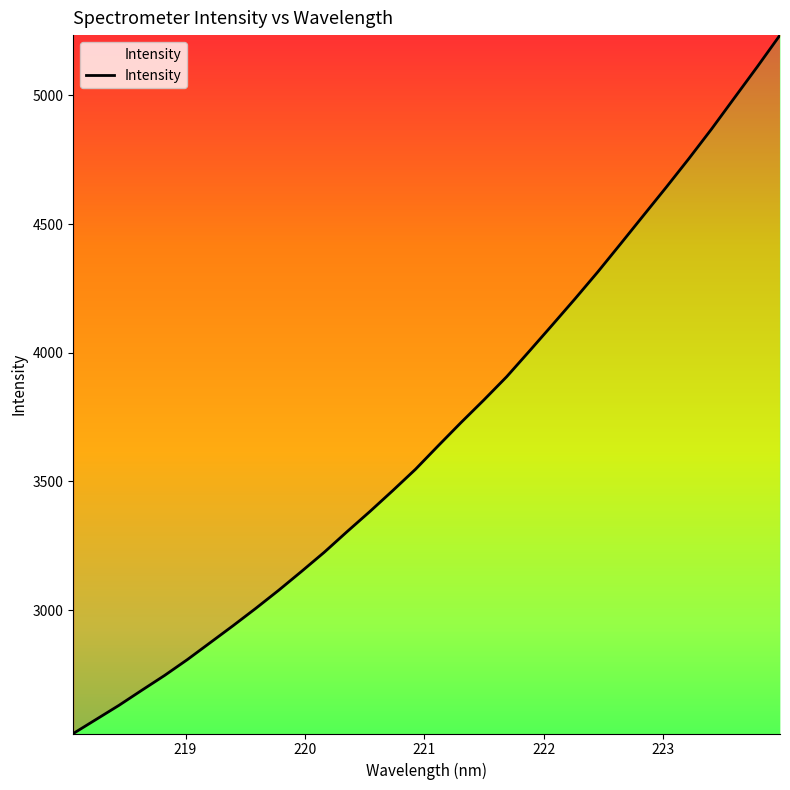

What is the maximum value shown in the chart?

5233.6